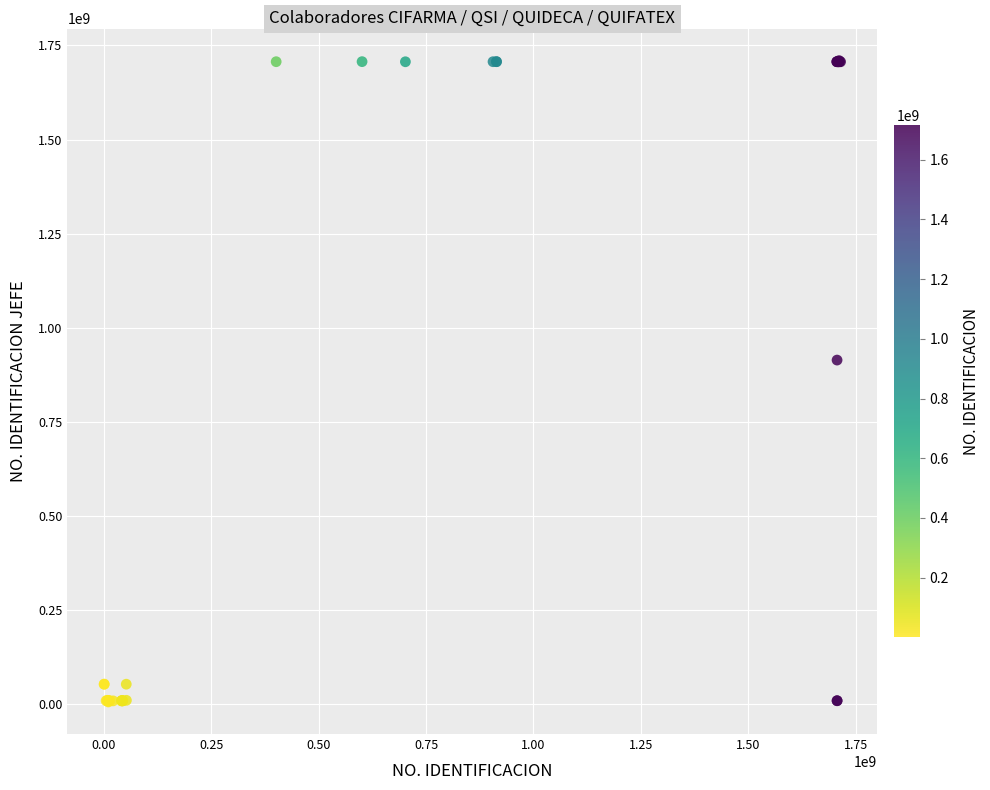

What Y value in the scatter plot is closest to 857345255?

913744058